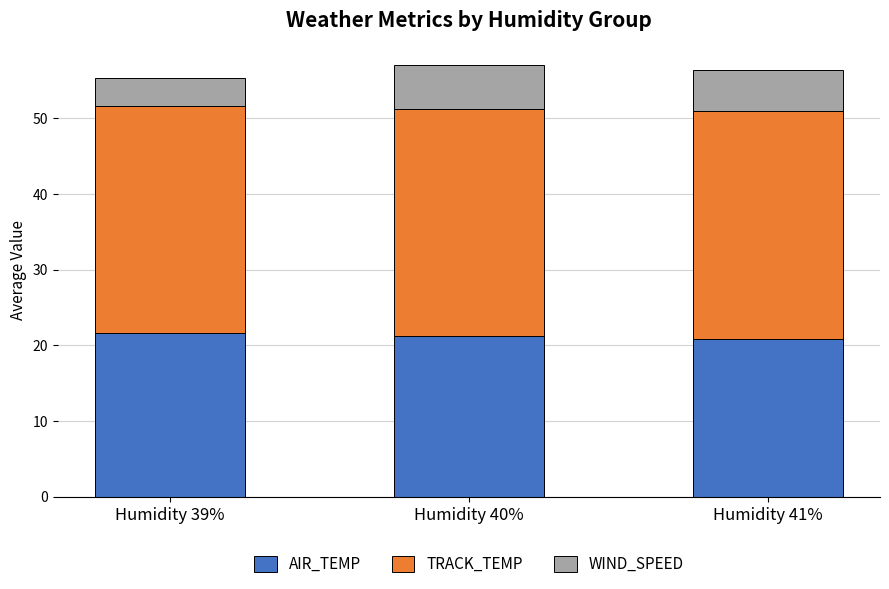

True or false: AIR_TEMP has a value of 21.7 at Humidity 39%.

True